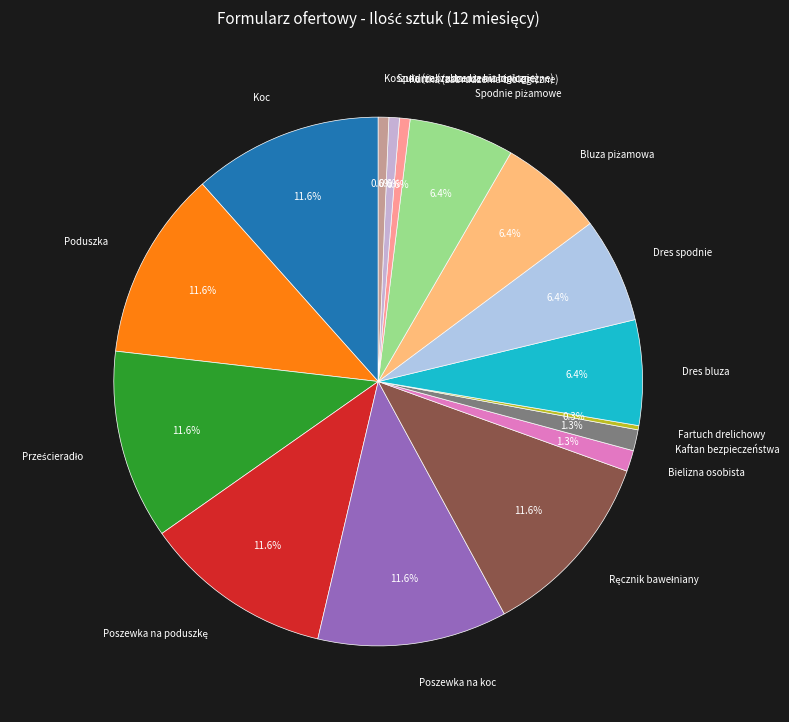

What percentage is NOT represented by Poszewka na koc?

88.4%